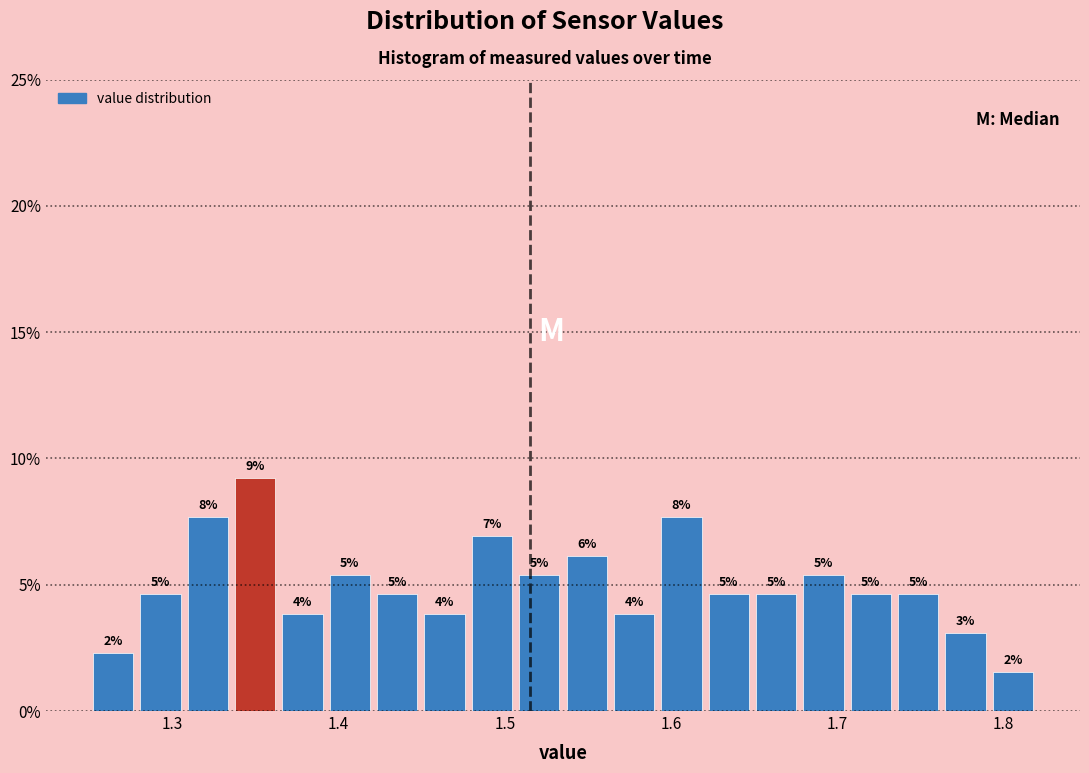

Around what value on the x-axis is the tallest bar? Give the approximate position of its centre, as read against the axis.

1.35